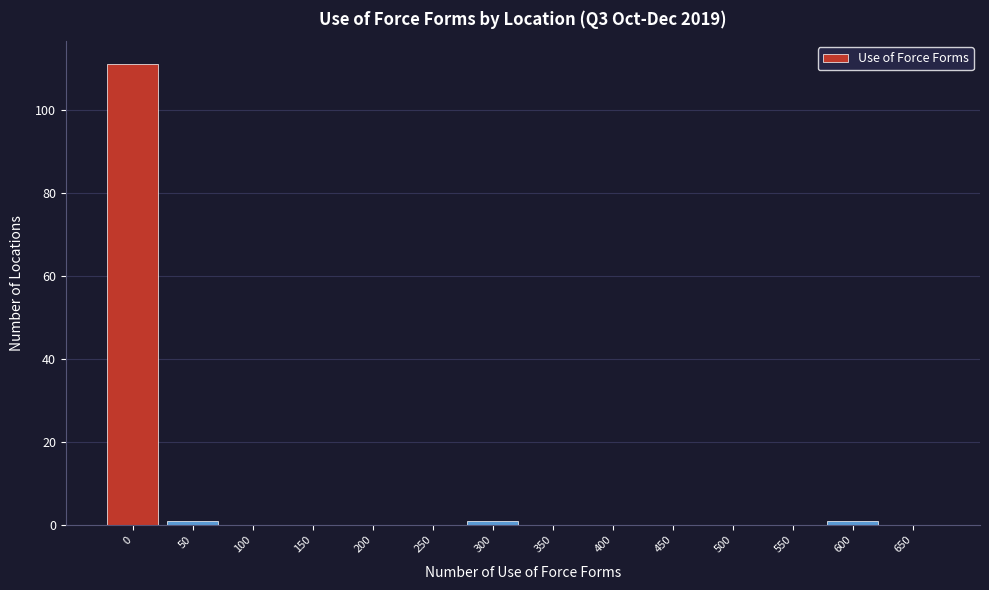

Reading left to right, extract all data points from this chart.

0=111	50=1	100=0	150=0	200=0	250=0	300=1	350=0	400=0	450=0	500=0	550=0	600=1	650=0